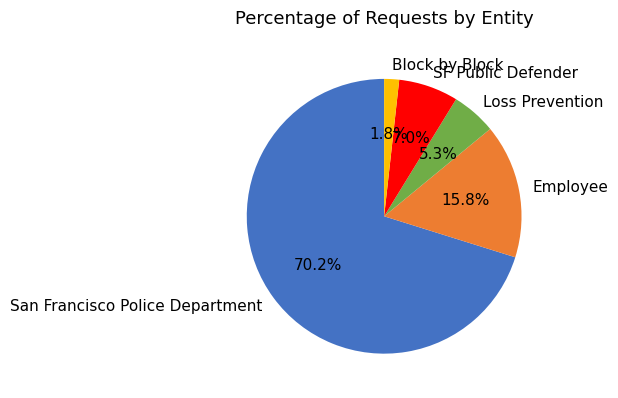

The Loss Prevention slice represents 15% of the pie. True or false?

False